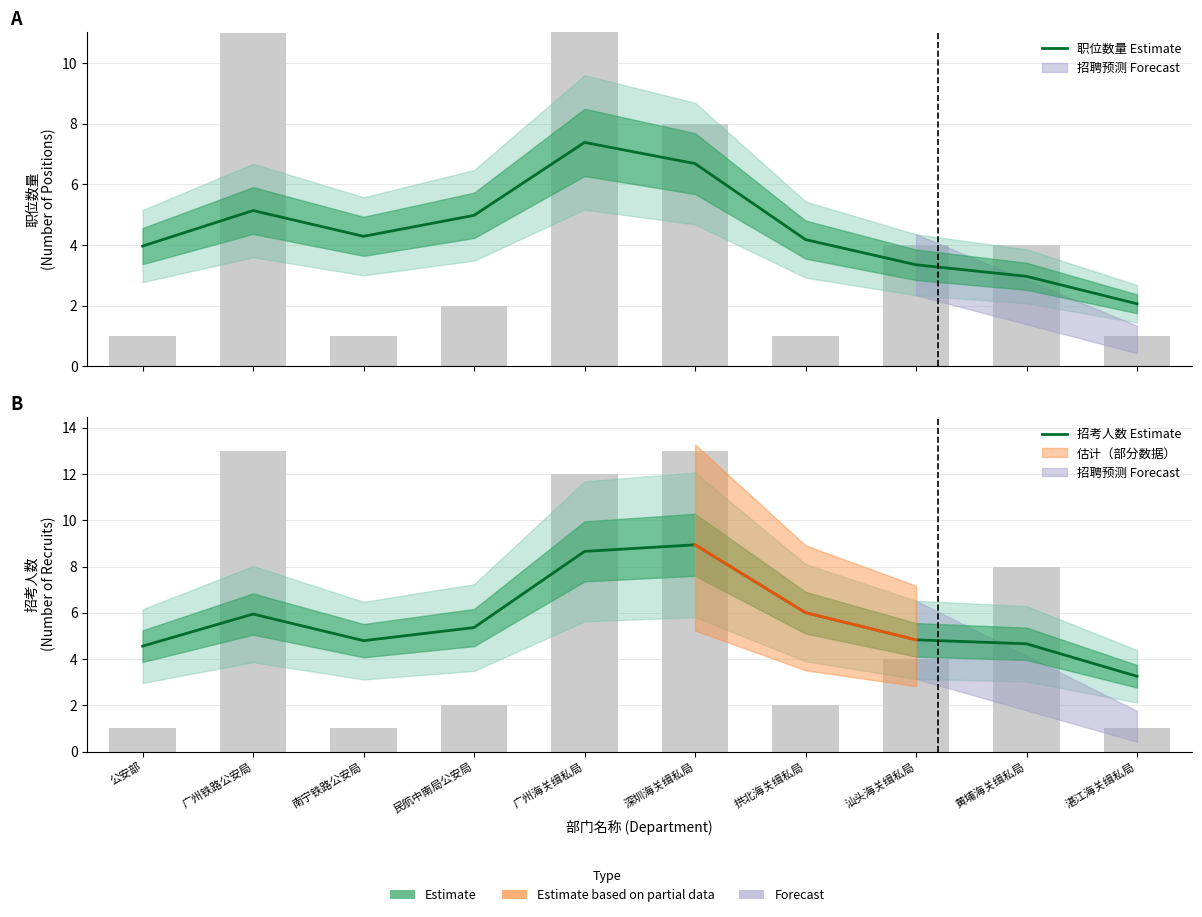

True or false: 招考人数 Estimate has a value of 3.0 at 广州铁路公安局.

False